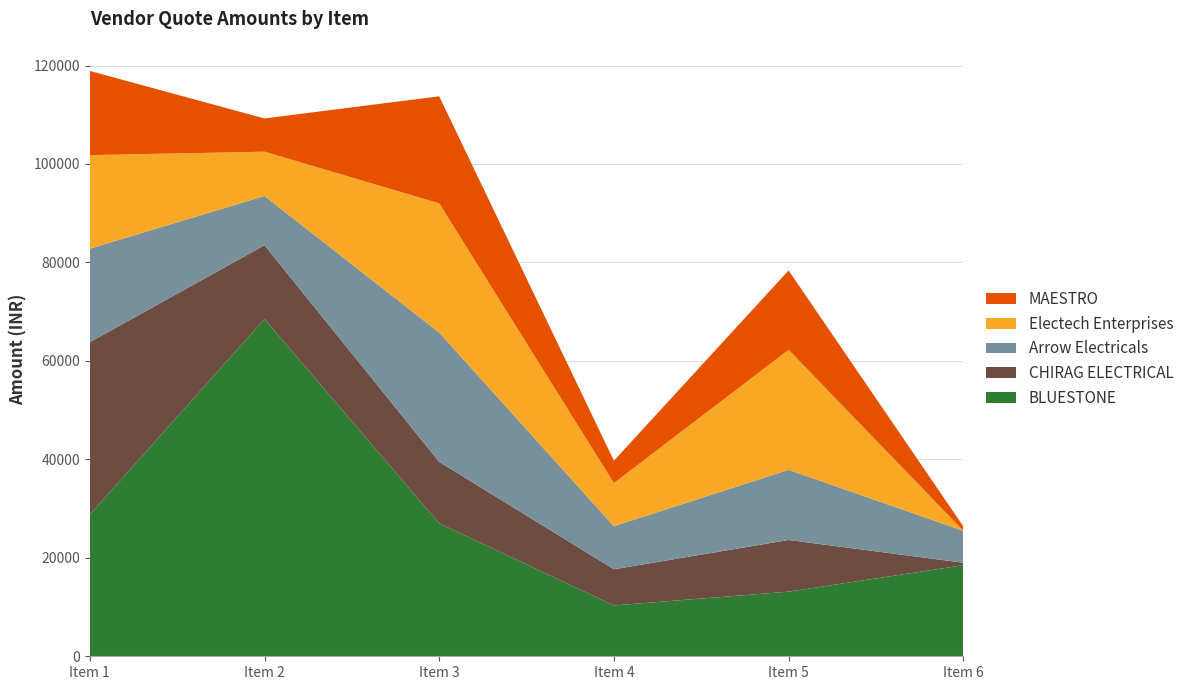

Reading left to right, list all the values displayed in this chart.

BLUESTONE: Item 1=28800	Item 2=68500	Item 3=27000	Item 4=10325	Item 5=13125	Item 6=18500
CHIRAG ELECTRICAL: Item 1=35000	Item 2=15000	Item 3=12500	Item 4=7350	Item 5=10500	Item 6=500
Arrow Electricals: Item 1=19000	Item 2=10000	Item 3=26250	Item 4=8750	Item 5=14250	Item 6=6500
Electech Enterprises: Item 1=19000	Item 2=9000	Item 3=26250	Item 4=8750	Item 5=24375	Item 6=0
MAESTRO: Item 1=17100	Item 2=6750	Item 3=21750	Item 4=4550	Item 5=16125	Item 6=895